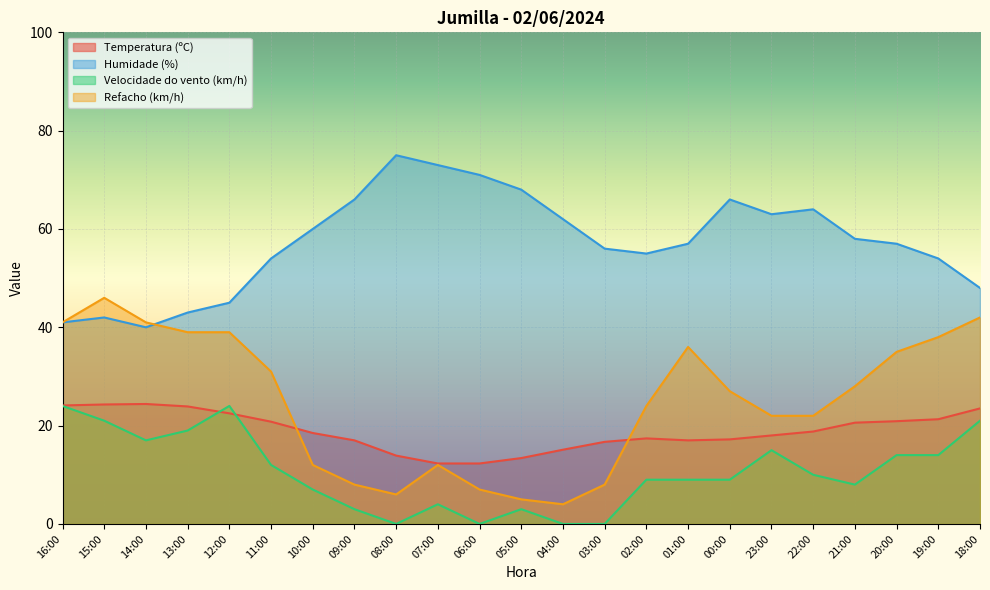

What is the minimum value for Temperatura (ºC)?

12.3